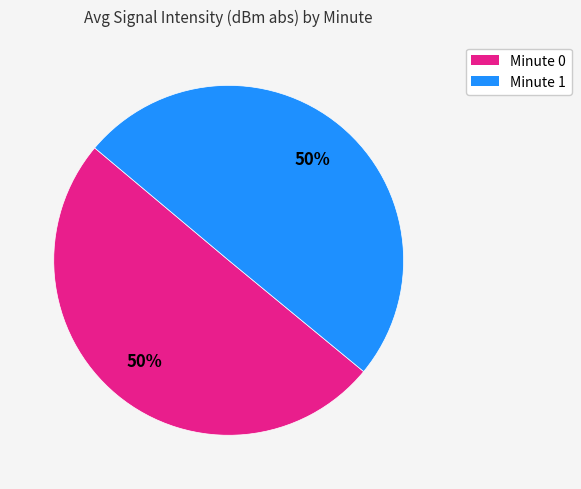

Combined, do Minute 1 and Minute 0 account for over 50%?

Yes